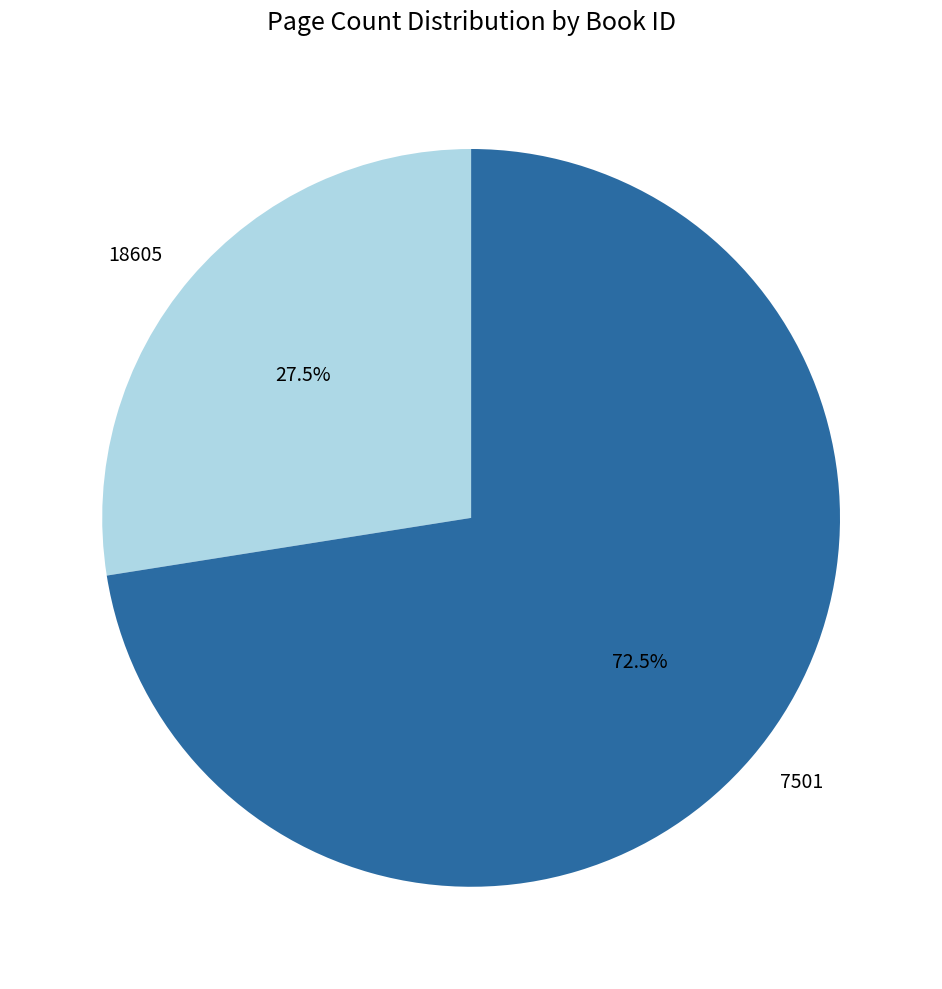

To the nearest percent, what is the difference between the largest and smallest slice percentages?

45%